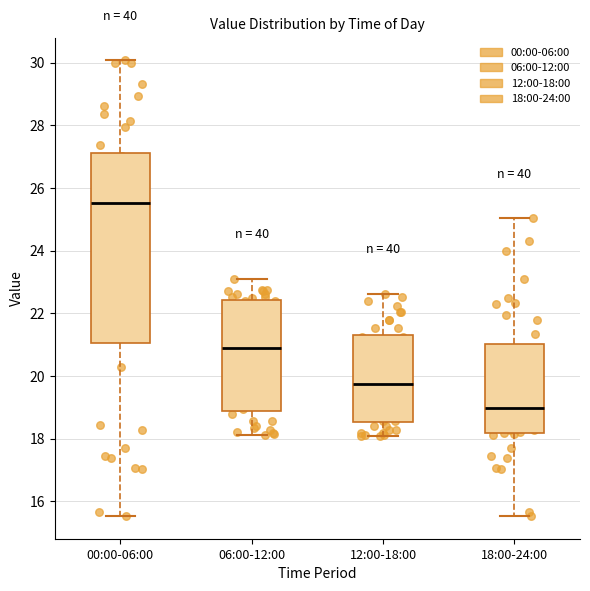

Reading left to right, read every box against the y-axis: the position of its median line, the range the box covers, and the ends of its whiskers. The values are not printed on the chart, so give them approximately, as read against the axis.

00:00-06:00: median 25.6, box 21.0 to 27.2, whiskers 15.6 to 30.0
06:00-12:00: median 21.0, box 18.8 to 22.4, whiskers 18.2 to 23.2
12:00-18:00: median 19.8, box 18.6 to 21.4, whiskers 18.0 to 22.6
18:00-24:00: median 19.0, box 18.2 to 21.0, whiskers 15.6 to 25.0